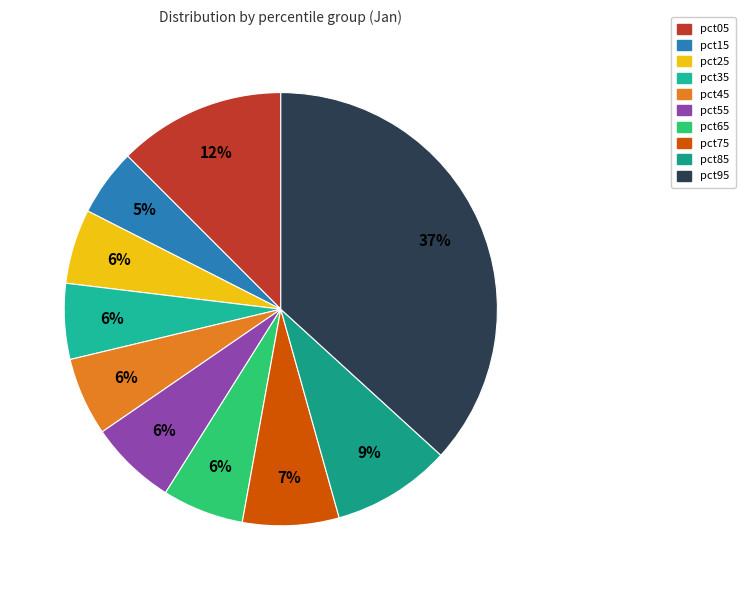

How many segments does this pie chart have?

10